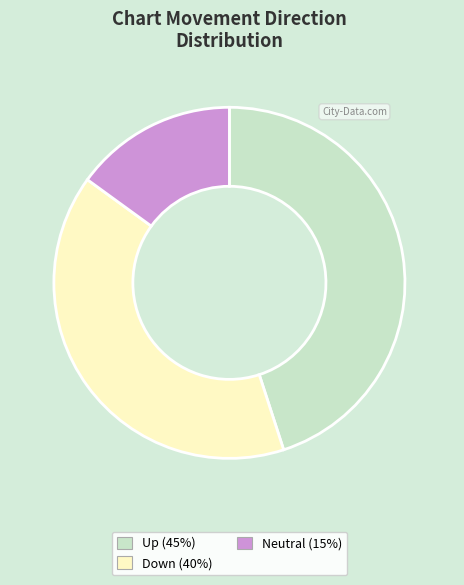

Does any single category account for the majority?

No